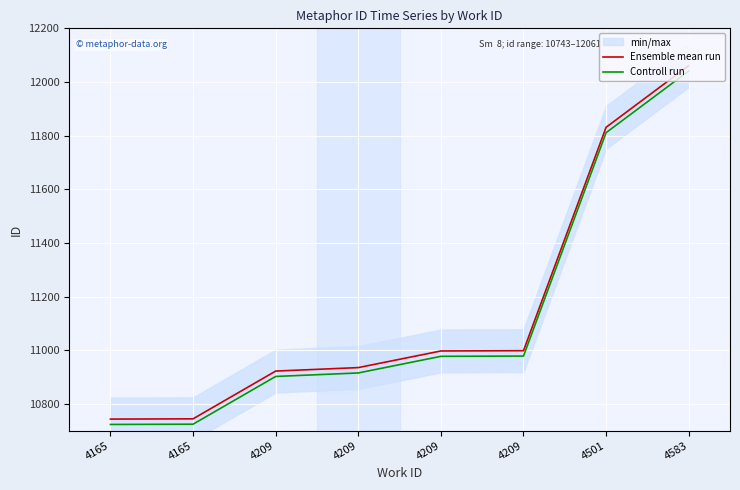

Which series has the largest range (max minus min)?

Ensemble mean run